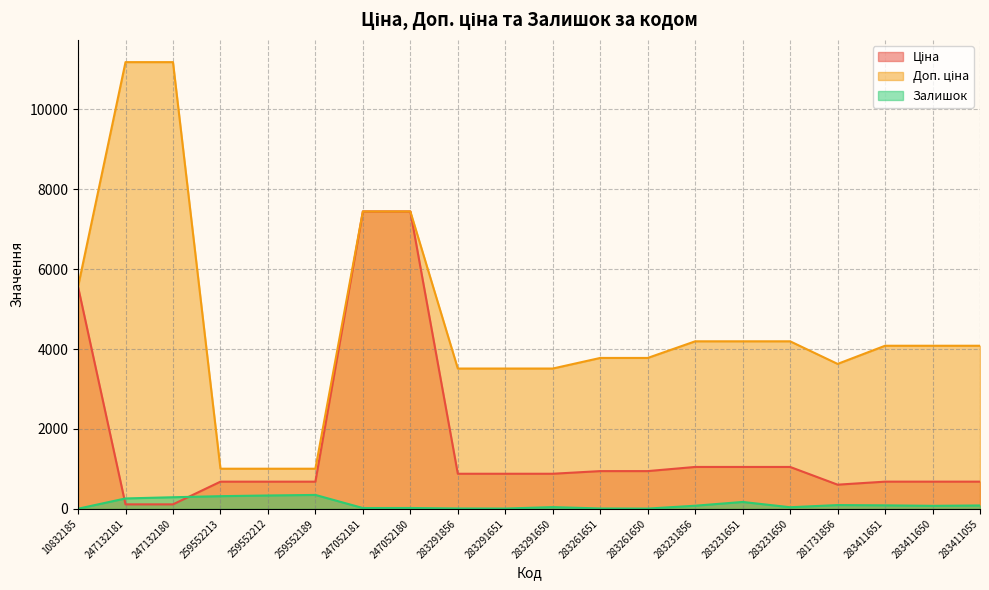

Which series has the widest spread of values?

Доп. ціна